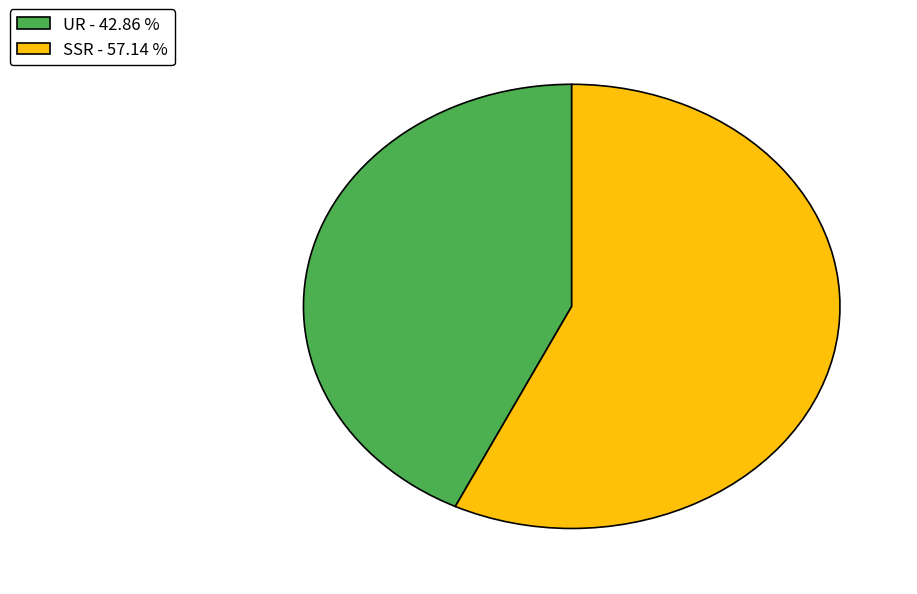

How many slices are in this pie chart?

2